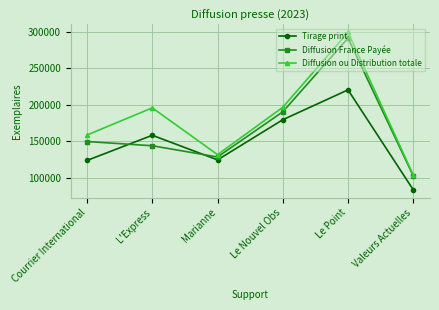

Does the chart have visible grid lines?

Yes